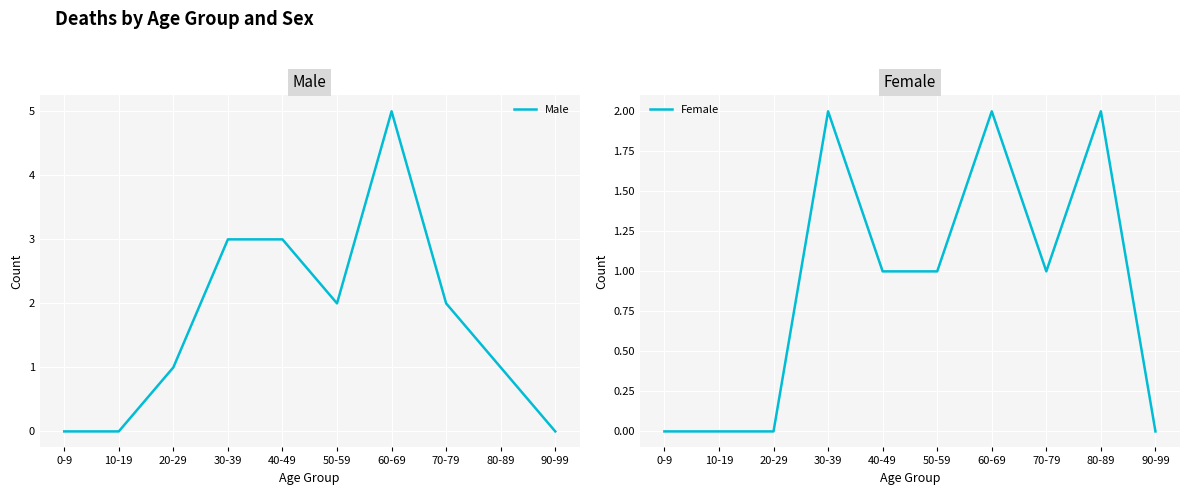

In Female, how many points are higher than both neighbors (excluding endpoints)?

3